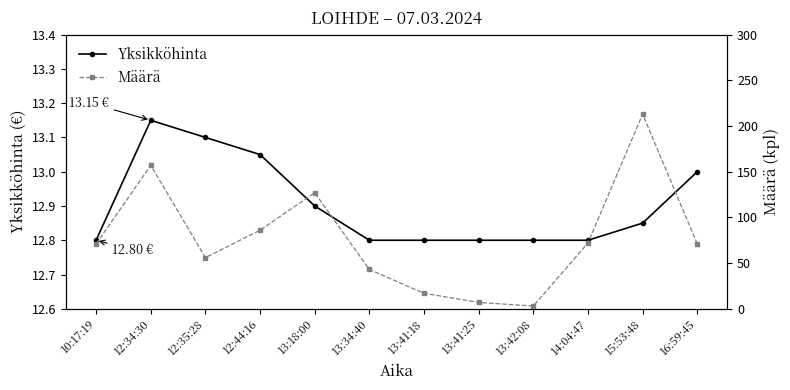

After their last crossing, which series has the higher values: Määrä or Yksikköhinta?

Määrä